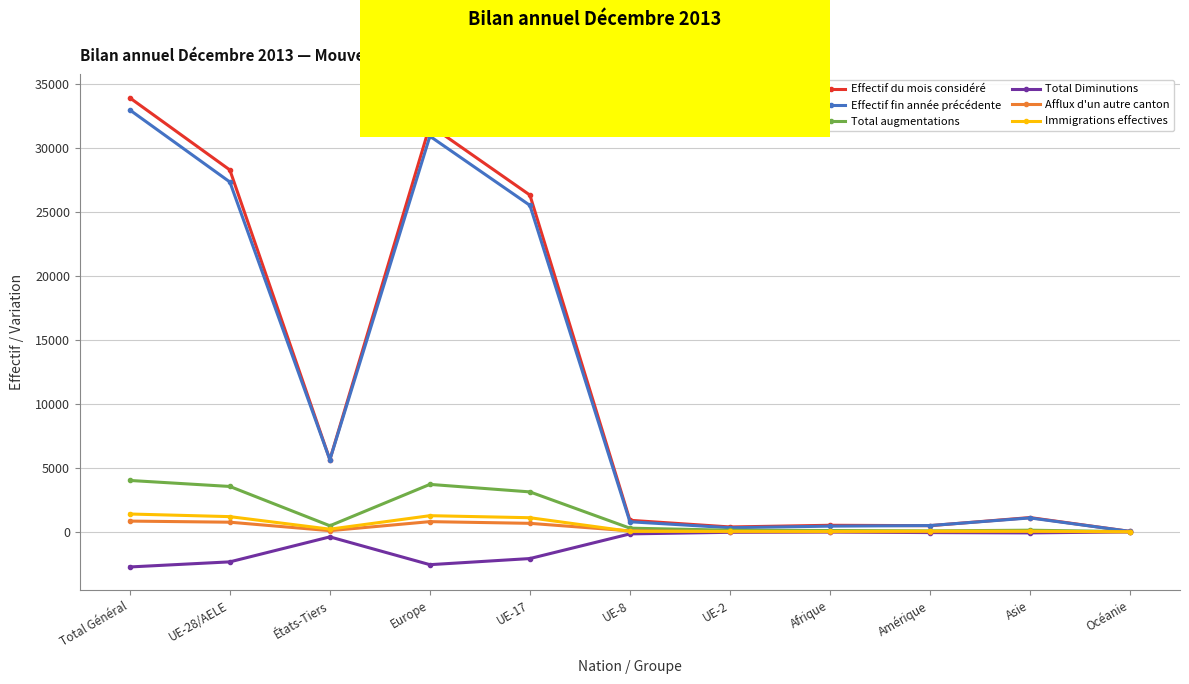

At how many categories does at least one series exceed 12120?

4